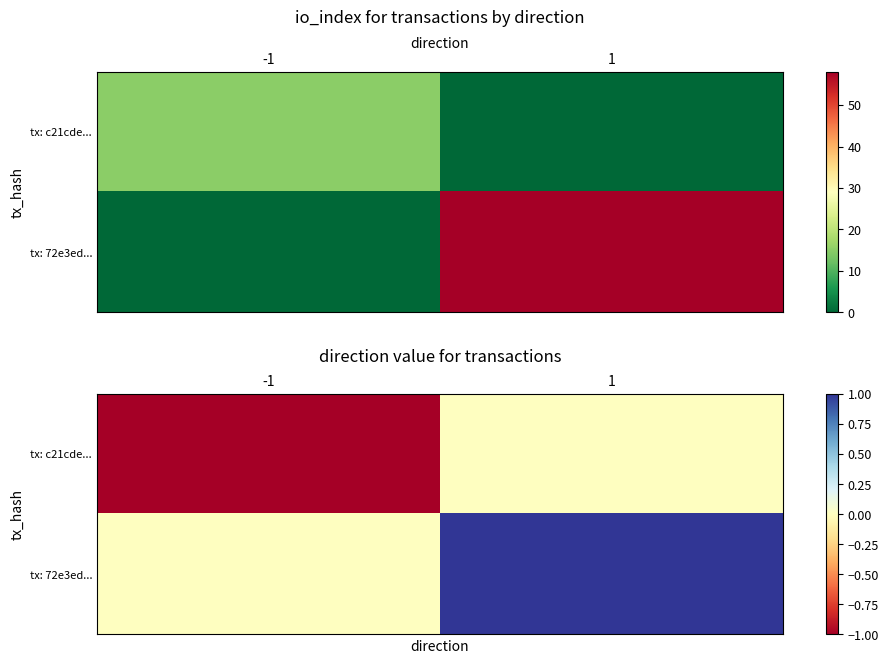

The tx: c21cde... series shows 0 at -1. True or false?

False